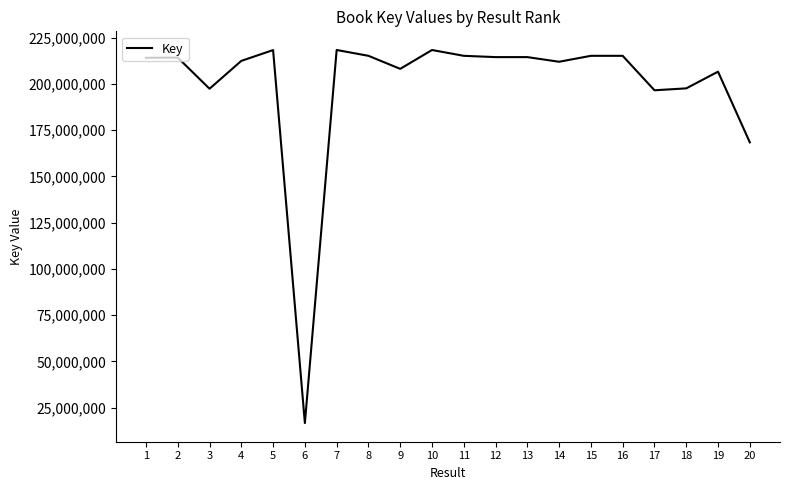

Is it true that the value at 13 is 214484057?

True